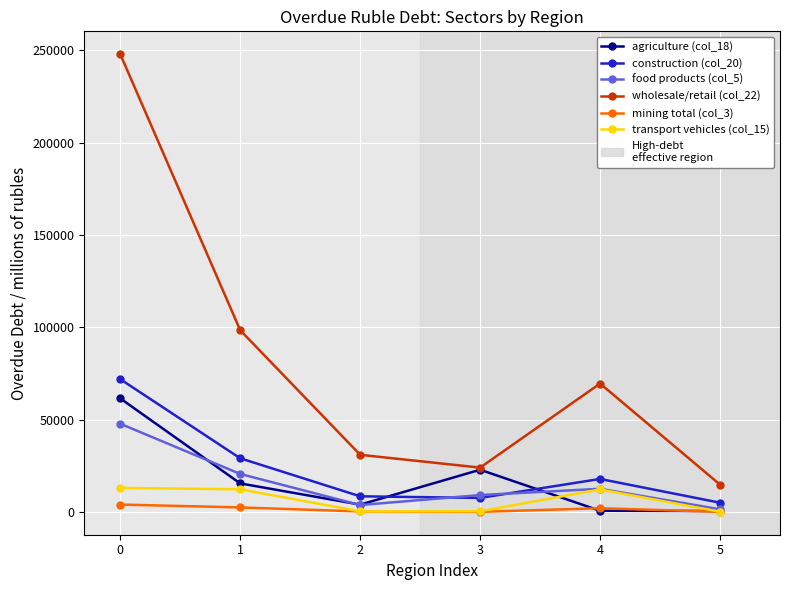

True or false: transport vehicles (col_15) has a value of 4390 at 0.

False